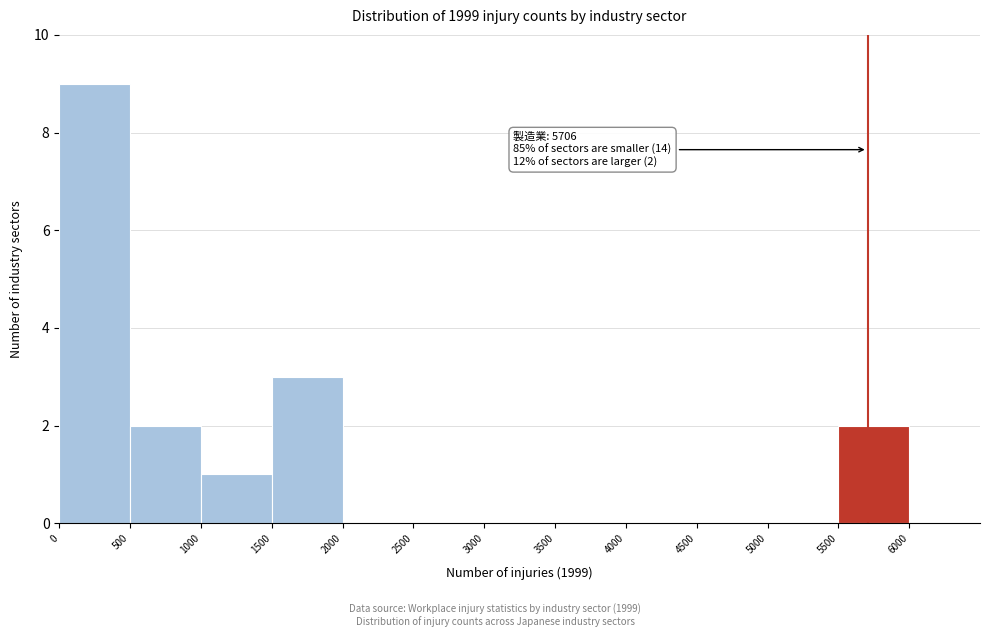

Which range on the x-axis has the tallest bar?

0 to 500